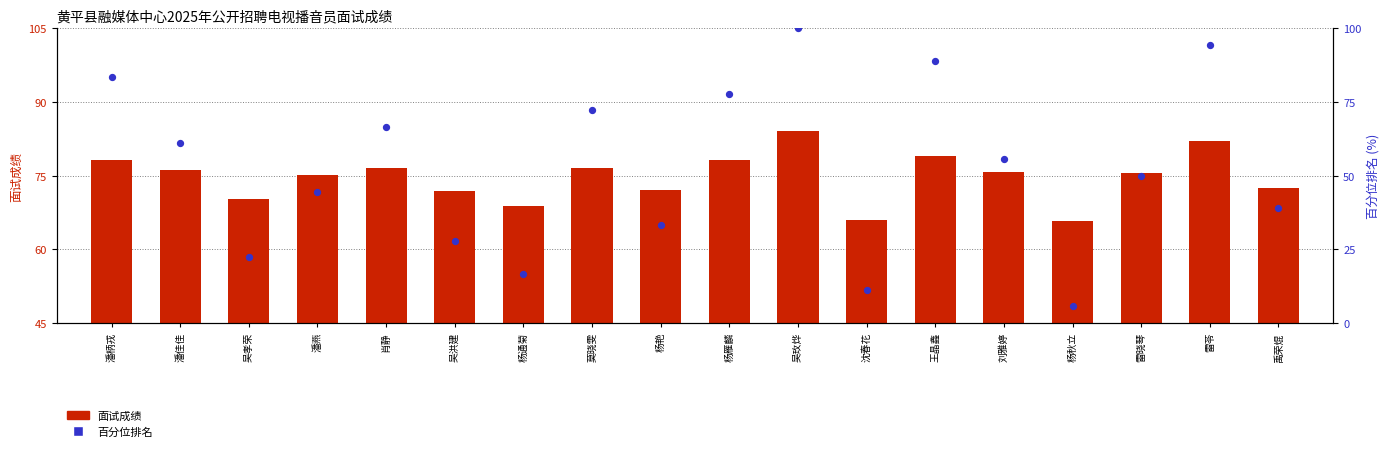

Which series contains the highest Y value?

百分位排名